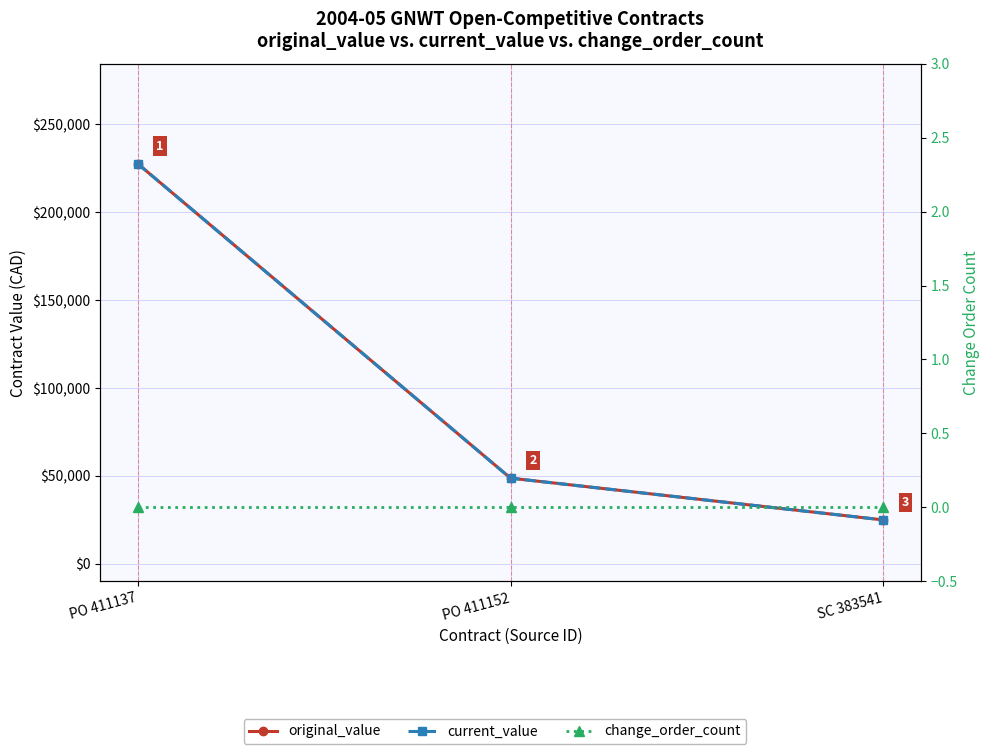

What is the difference between the highest and lowest values at PO 411152?

48750.0